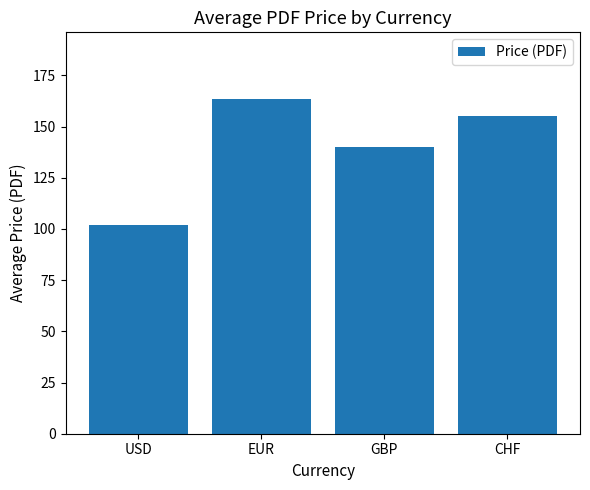

What is the minimum value shown in the chart?

102.0